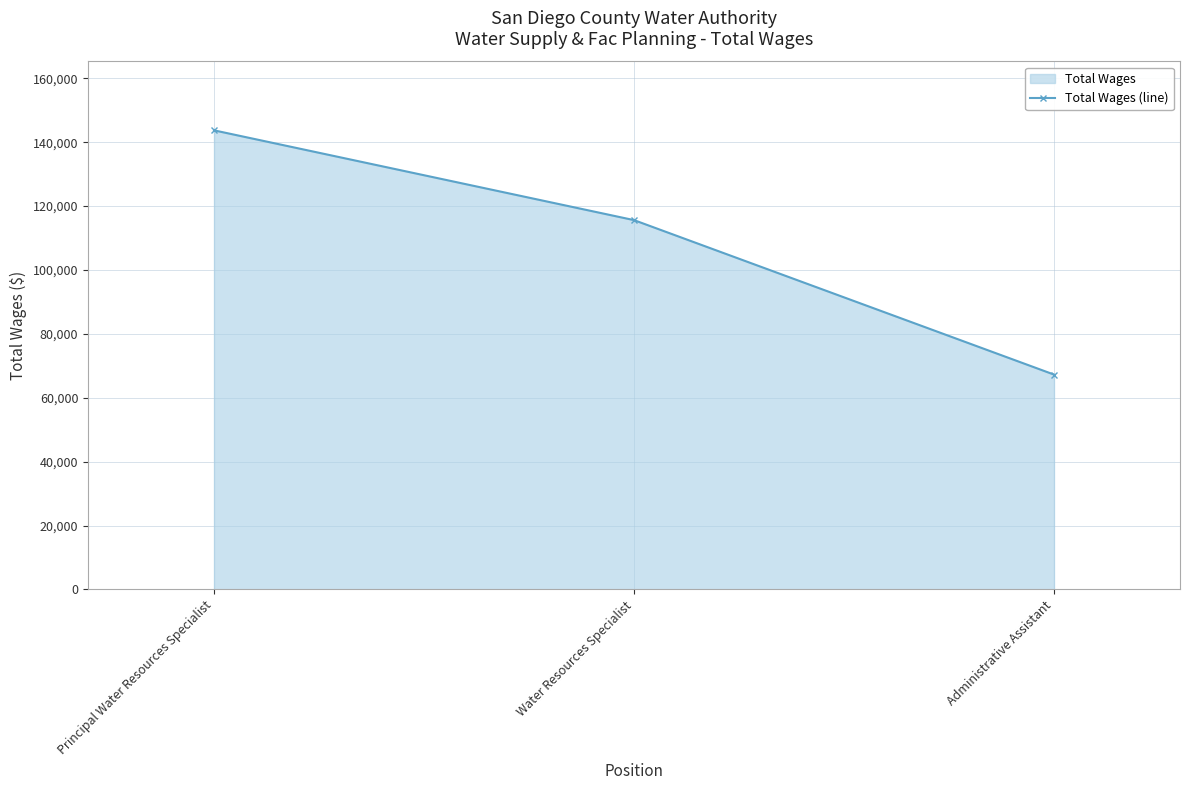

Where is the data nearest to the value 105485?

Water Resources Specialist